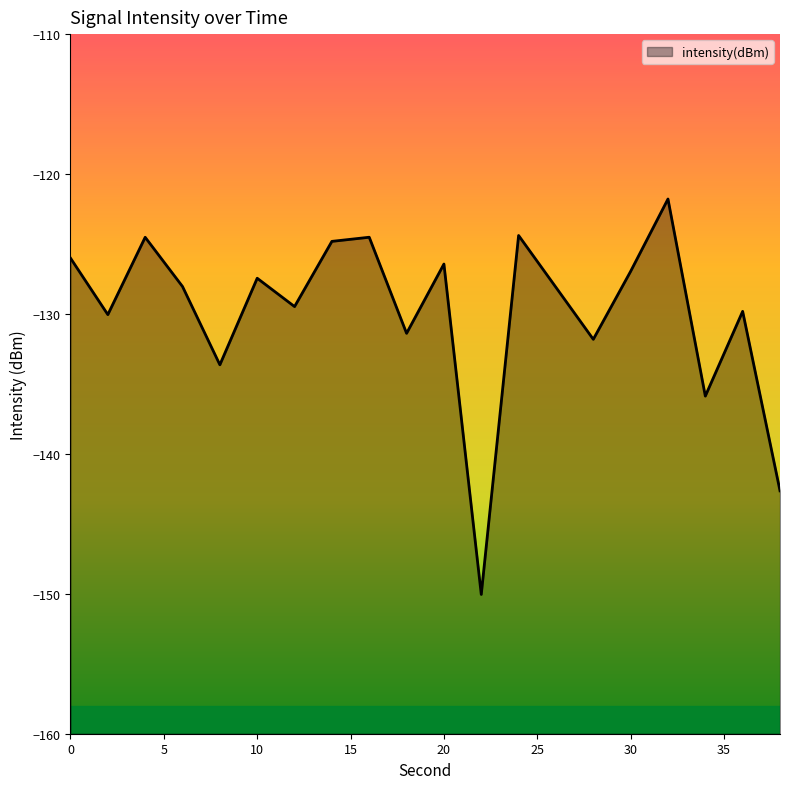

Does the chart have visible grid lines?

No